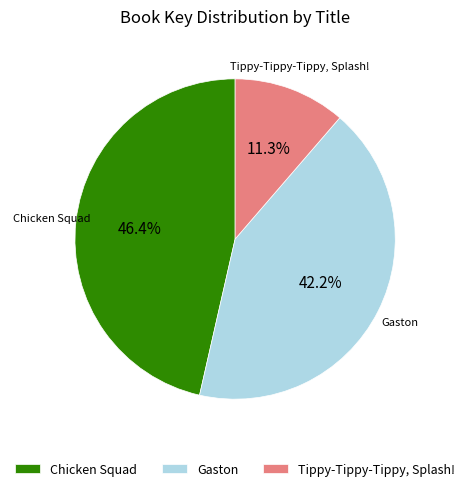

Is Tippy-Tippy-Tippy, Splash! the majority of the pie?

No